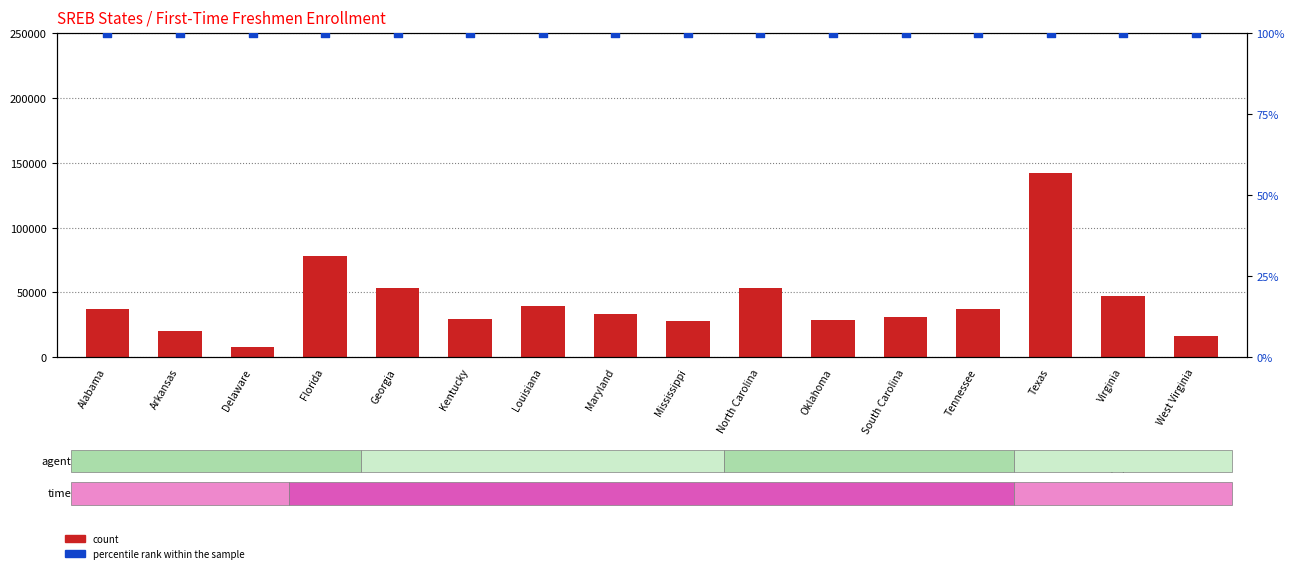

Which series reaches the minimum Y coordinate?

percentile rank within the sample